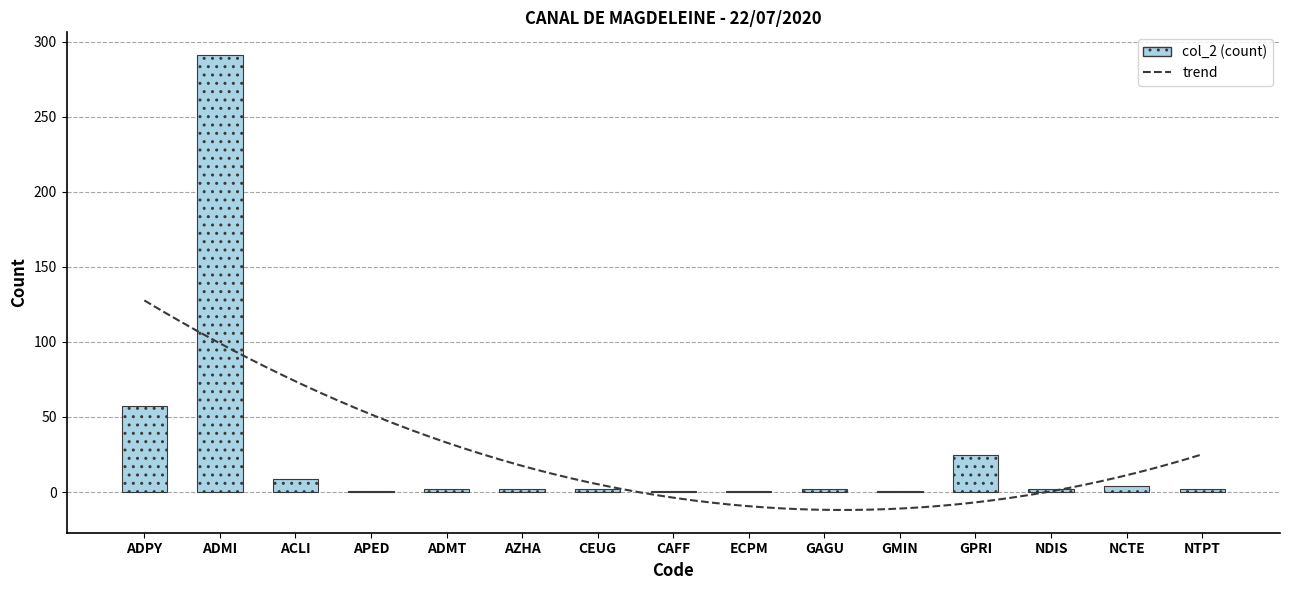

List the labels in order of value, largest first.

ADMI, ADPY, GPRI, ACLI, NCTE, ADMT, AZHA, CEUG, GAGU, NDIS, NTPT, APED, CAFF, ECPM, GMIN